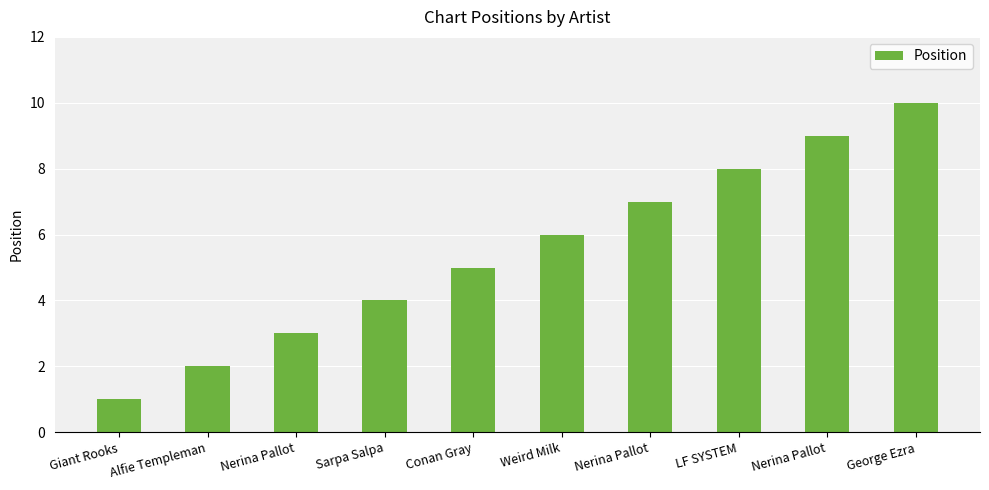

How many data points are less than 6?

5